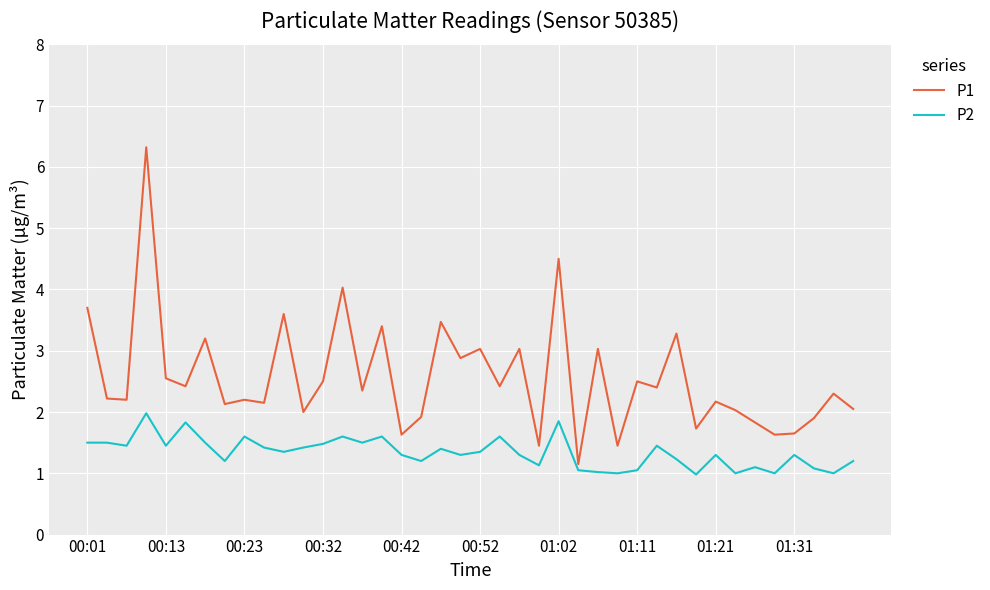

What is the sum of all P2 values?

53.6